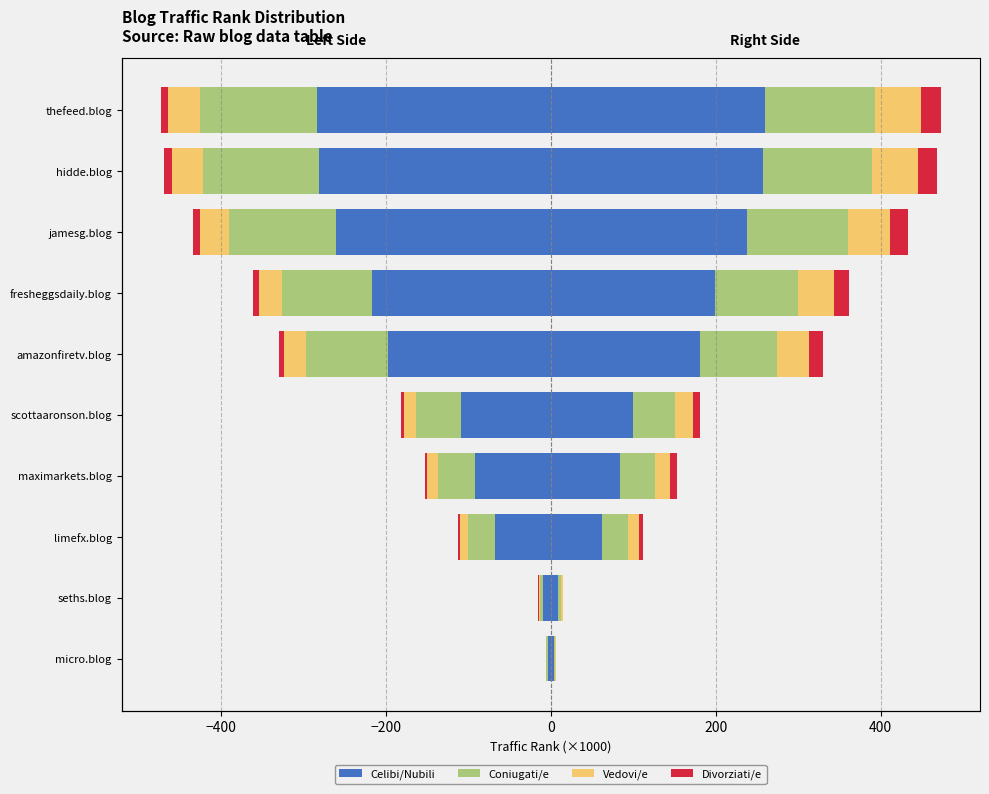

What is the value of the Celibi/Nubili bar at the 7th from the left?

-216.9